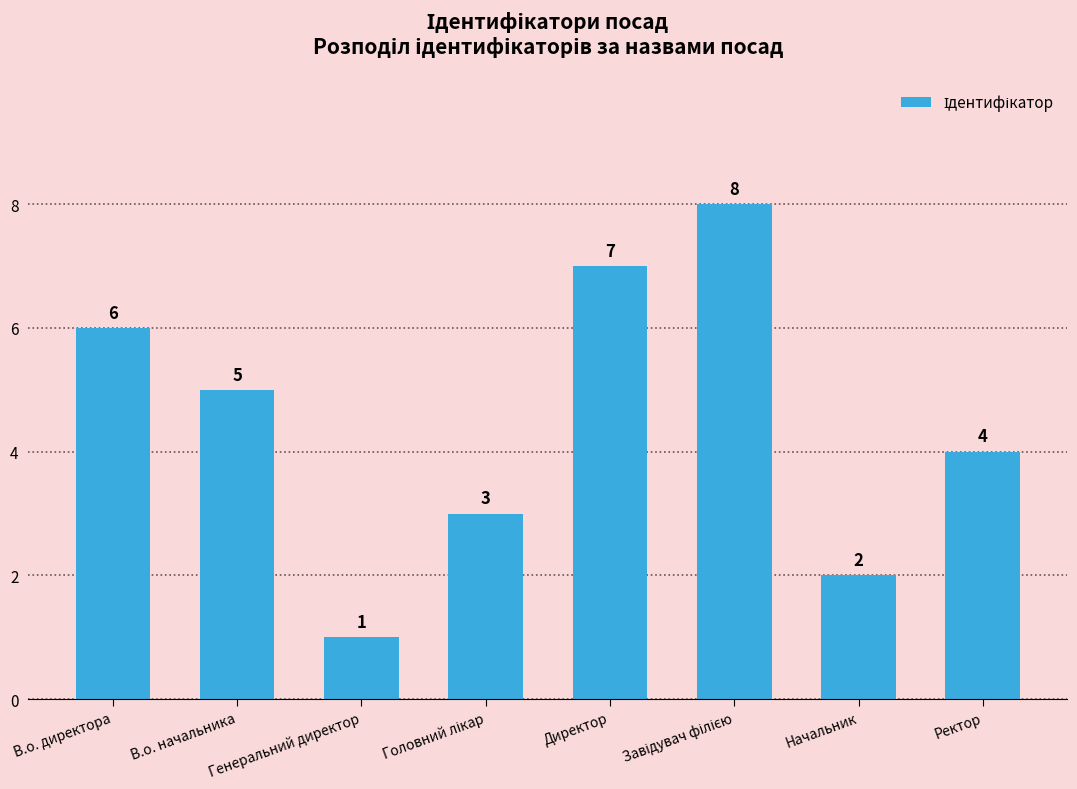

The chart shows a value of 3 at Директор. True or false?

False